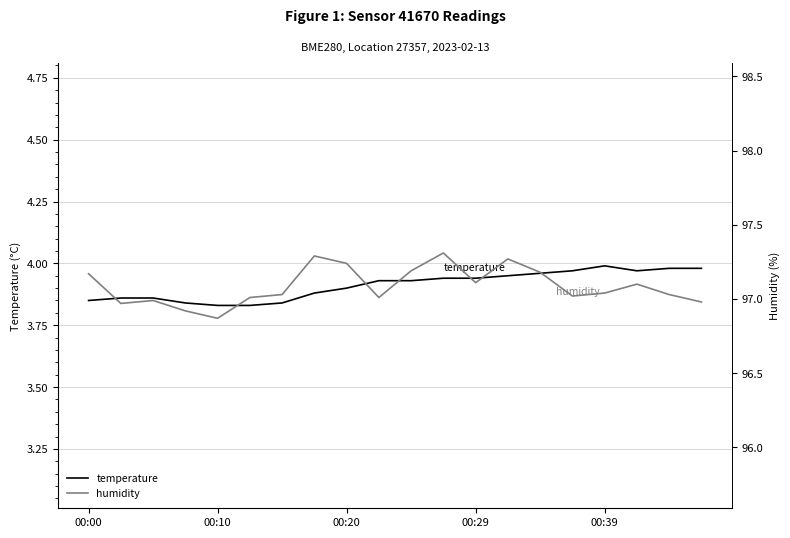

In temperature, how many points are lower than both neighbors (excluding endpoints)?

1